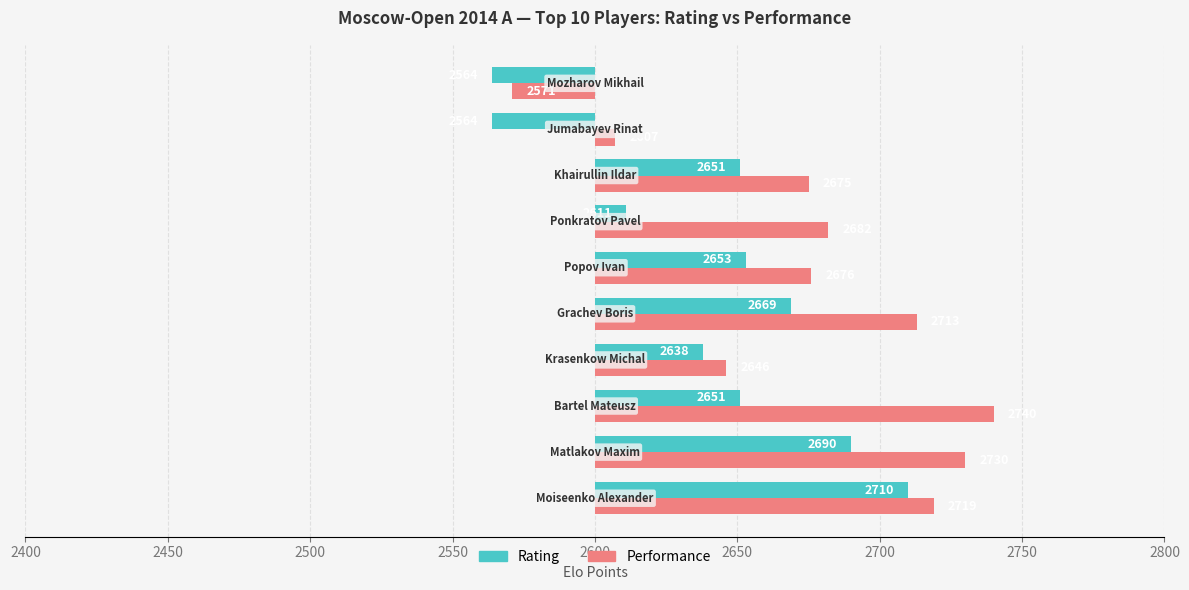

What is the approximate value of Performance at 2650, to the nearest 50?

100